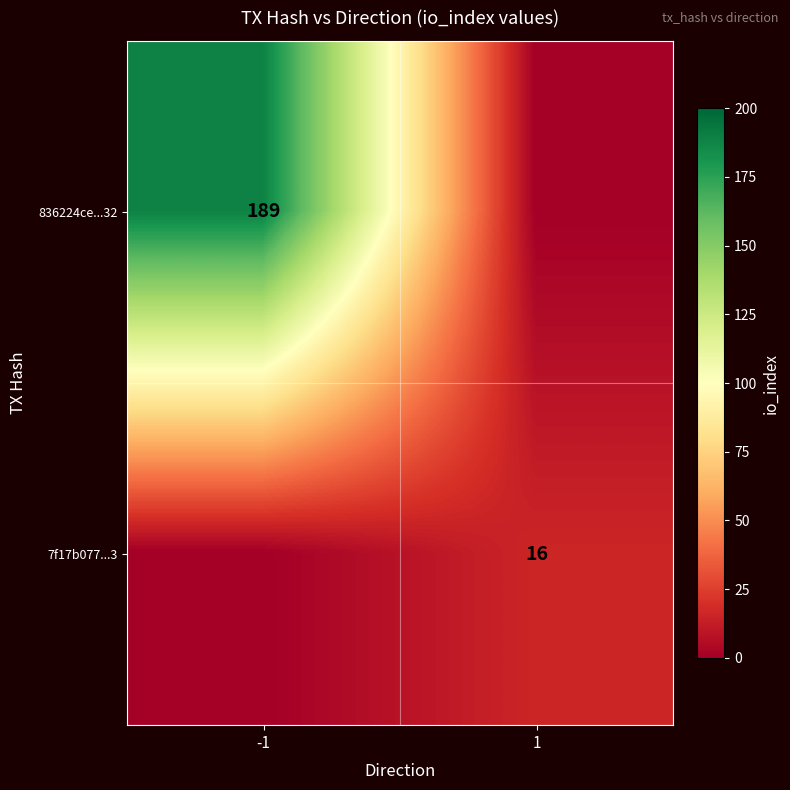

The value of 7f17b077...3 at 1 is 6. True or false?

False